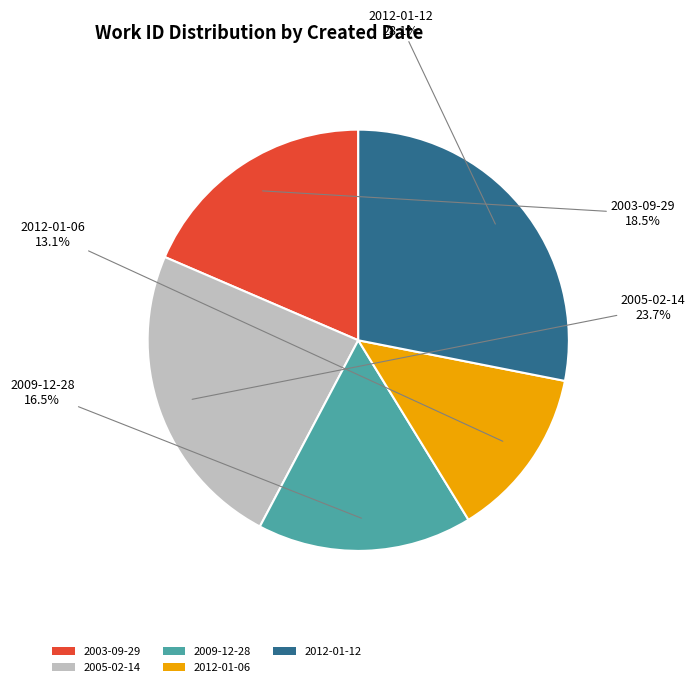

To the nearest percent, what portion does 2012-01-06 represent?

13%